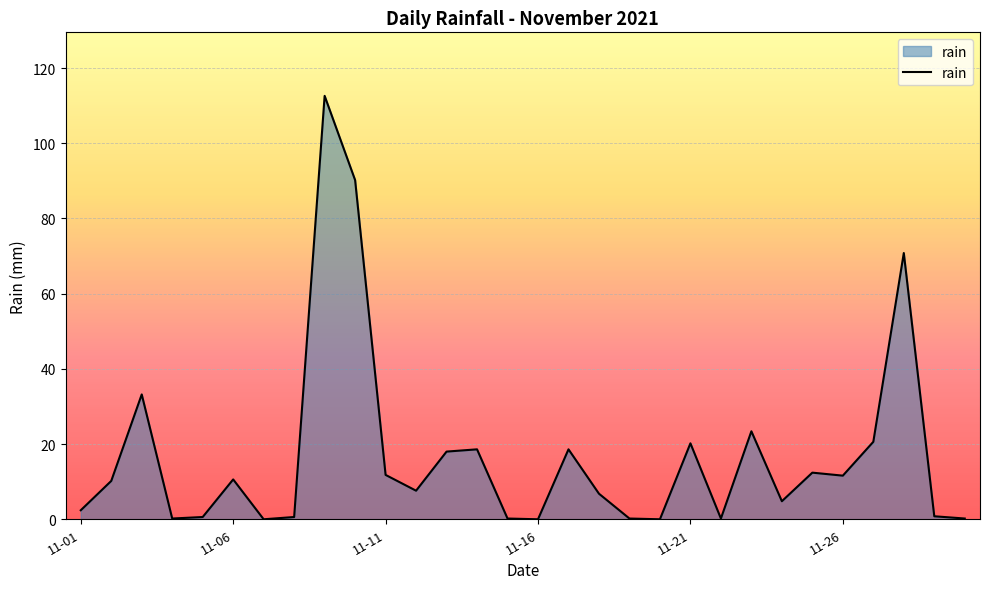

What is the difference between the maximum and minimum values?

112.6